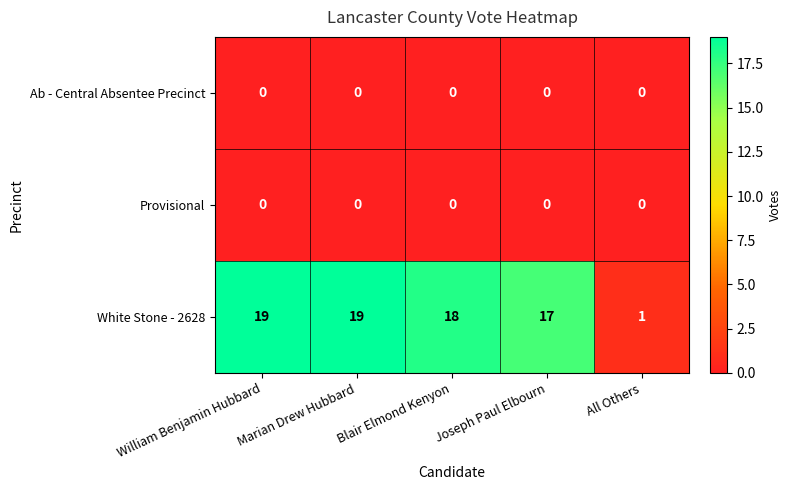

How many series are shown in this chart?

3